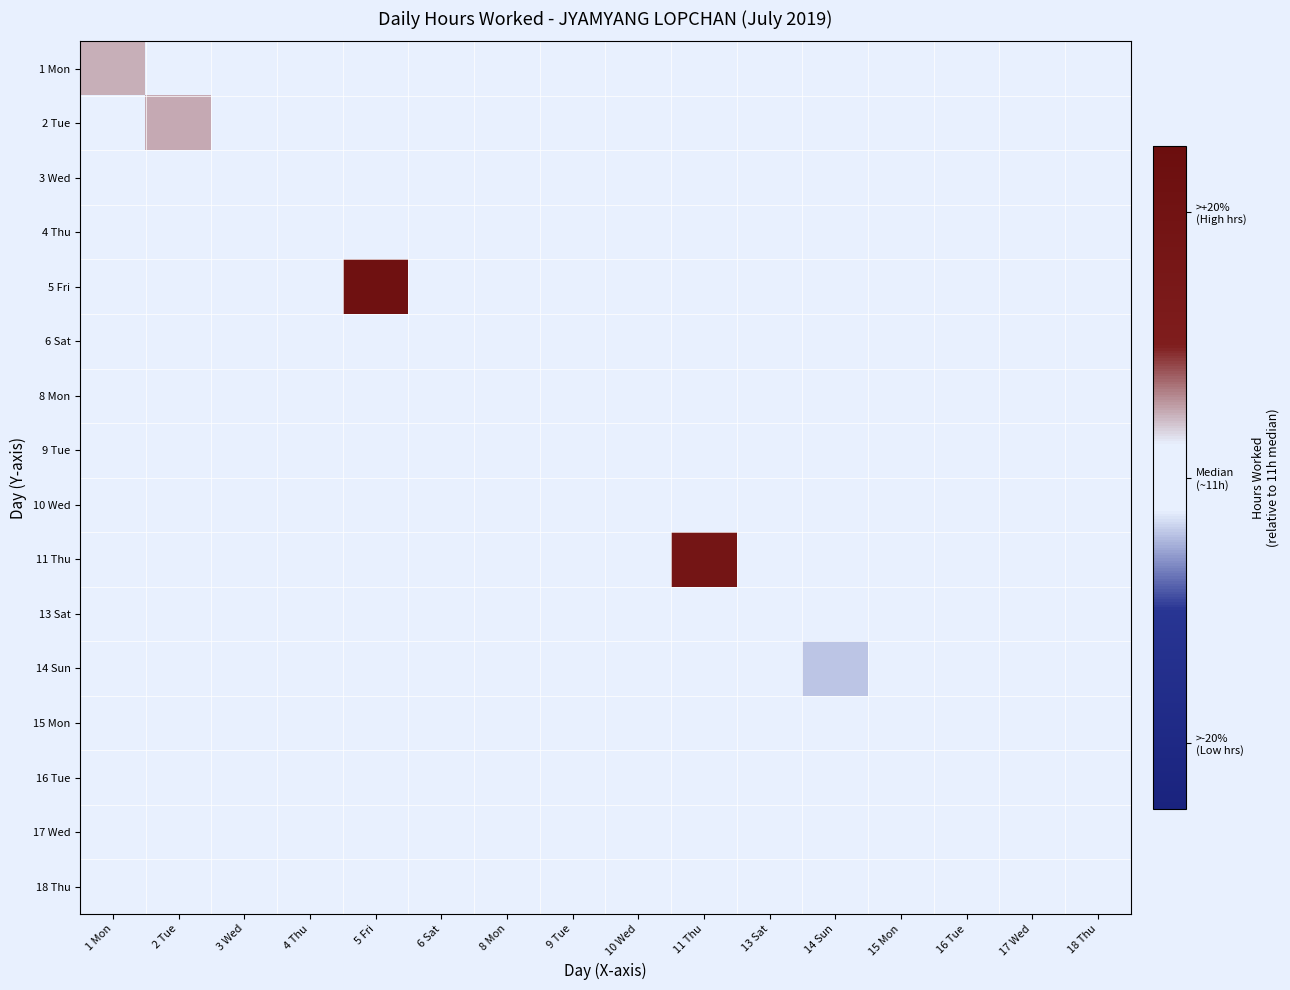

What is the minimum value shown in the chart?

0.4